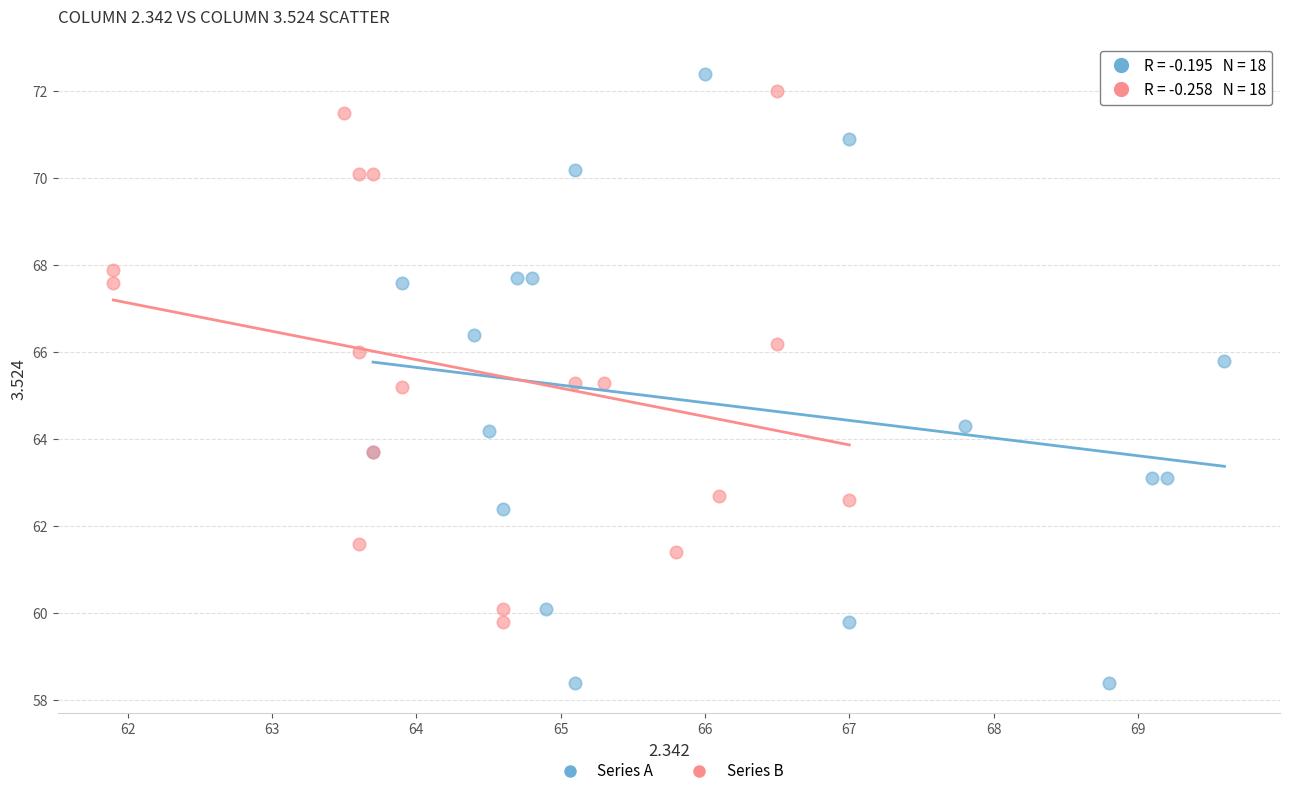

Which series contains the lowest Y value?

Series A